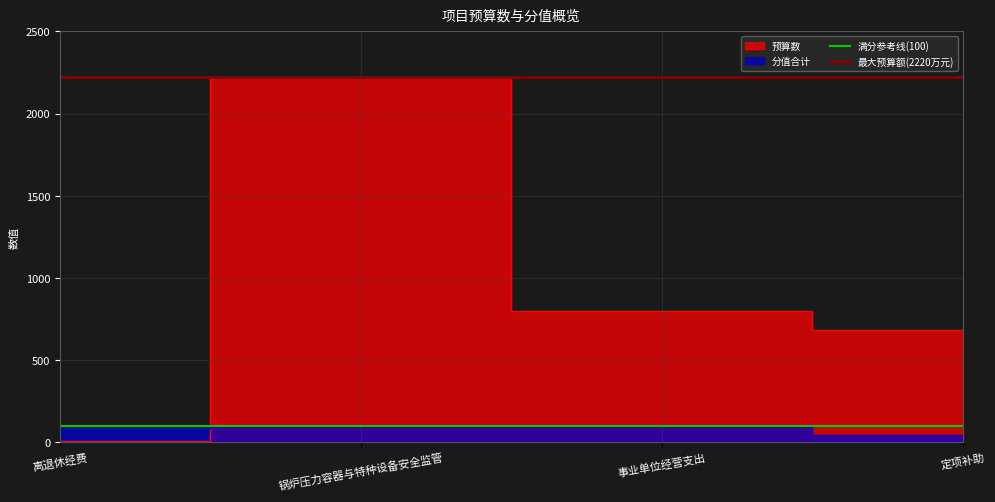

What is the label of the 1st point from the right?

锅炉压力容器与特种设备安全监管